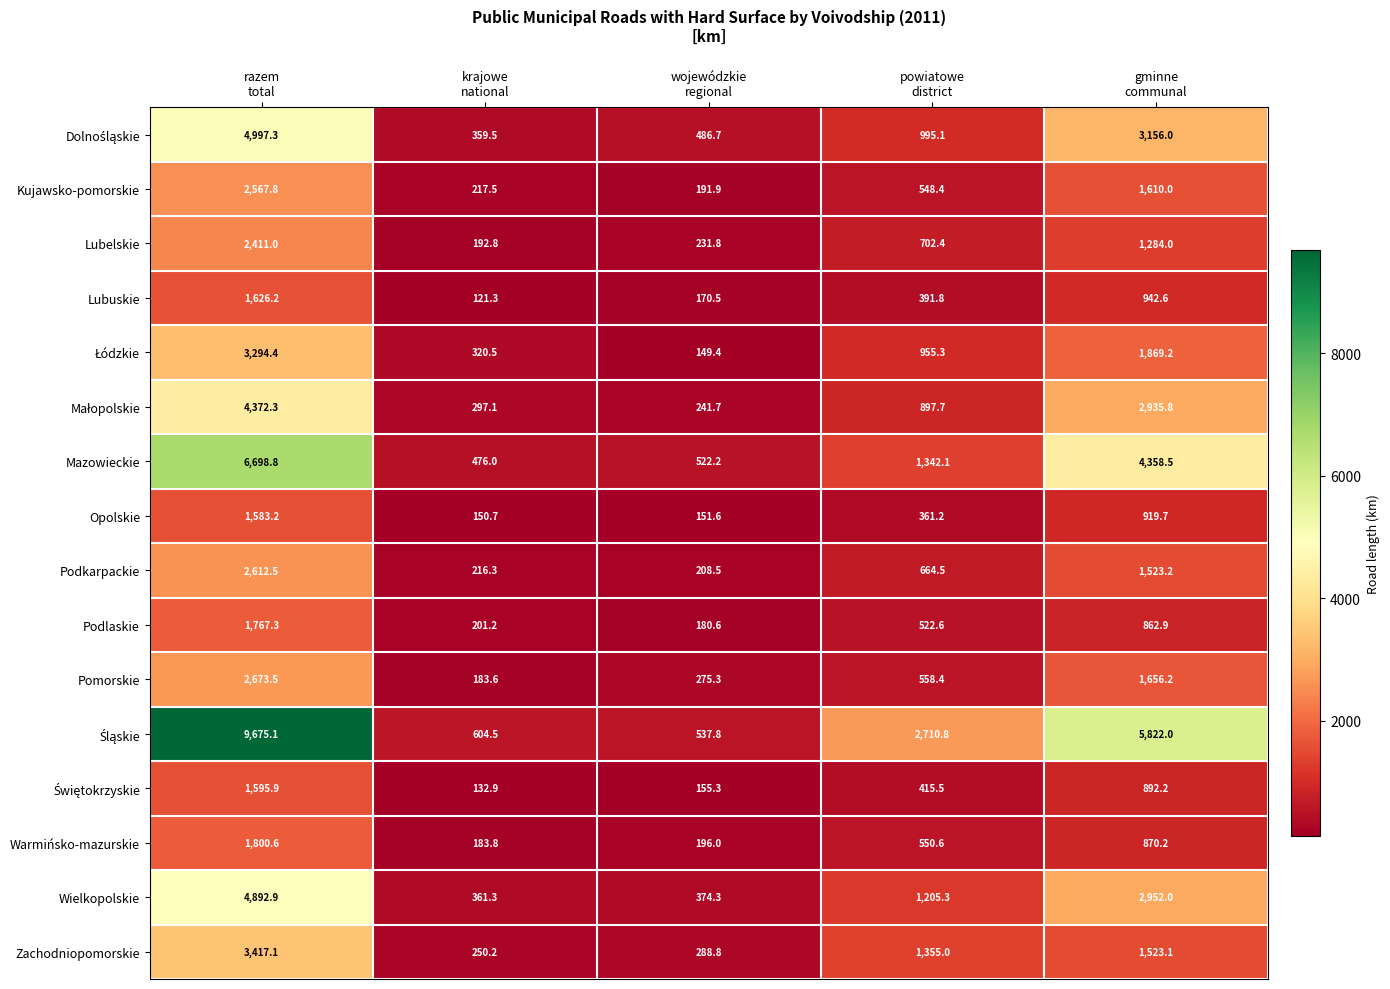

At how many categories does at least one series exceed 1287?

3